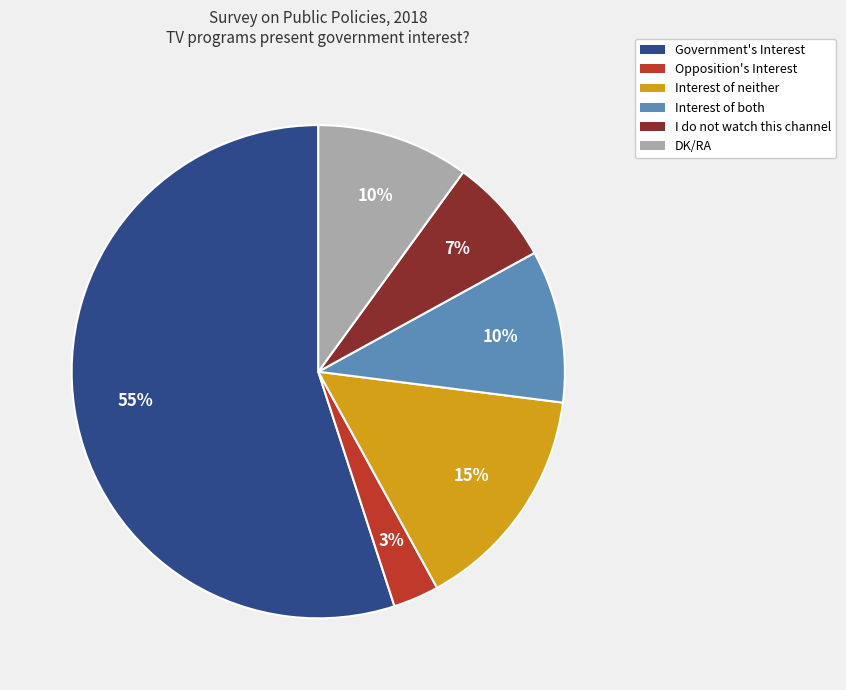

To the nearest percent, what is the difference between the Interest of neither and I do not watch this channel slice percentages?

8%